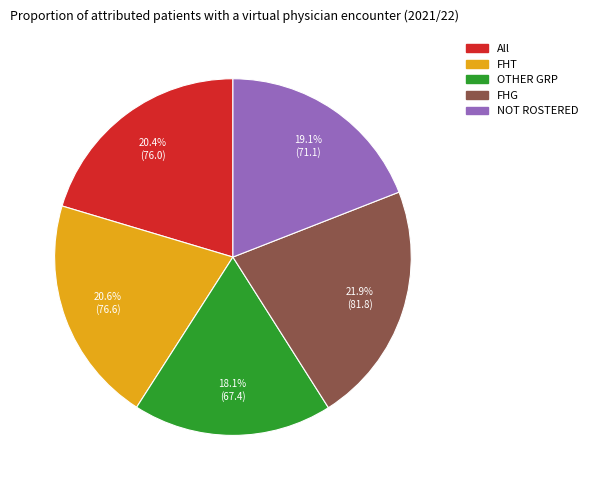

To the nearest percent, what is the combined percentage of NOT ROSTERED and OTHER GRP?

37%